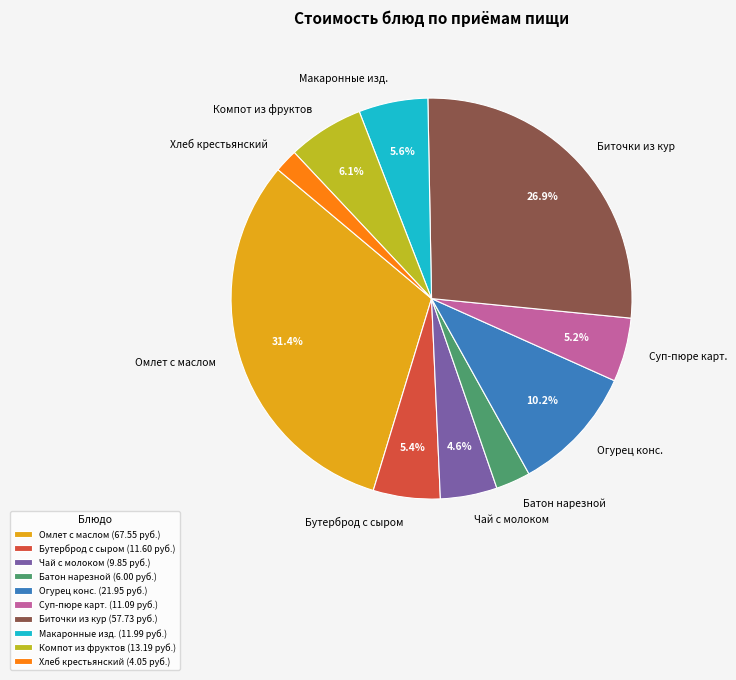

Between Хлеб крестьянский and Суп-пюре карт., which is larger?

Суп-пюре карт.